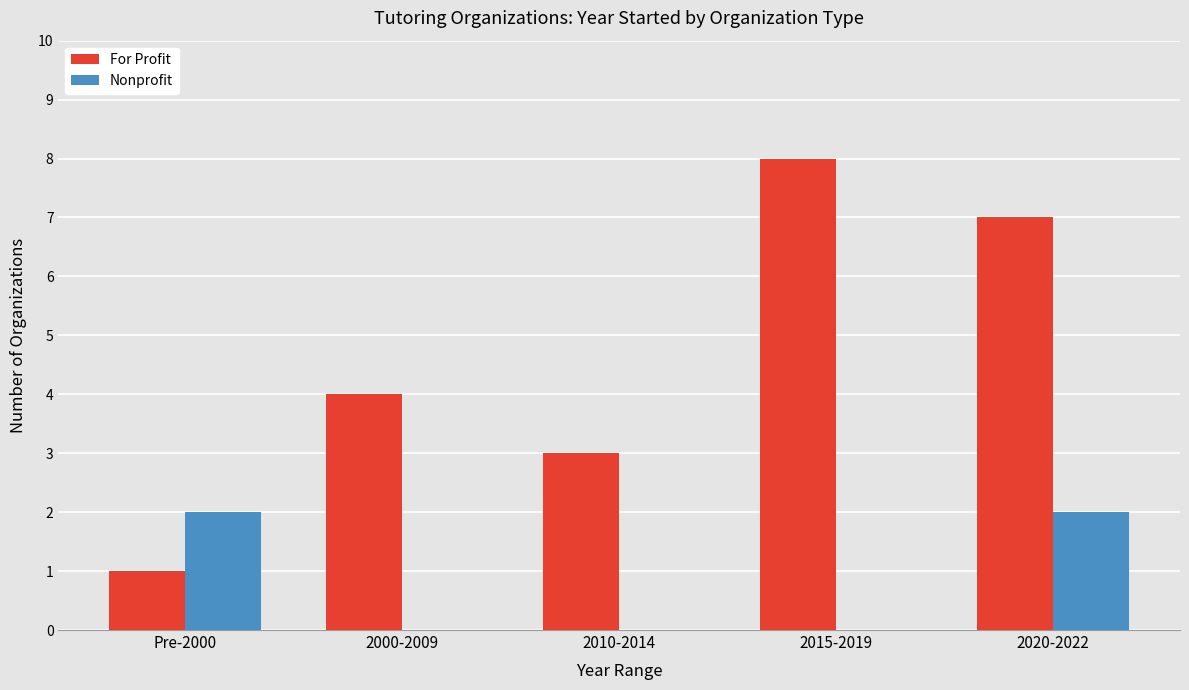

What is the average value of the For Profit series?

5